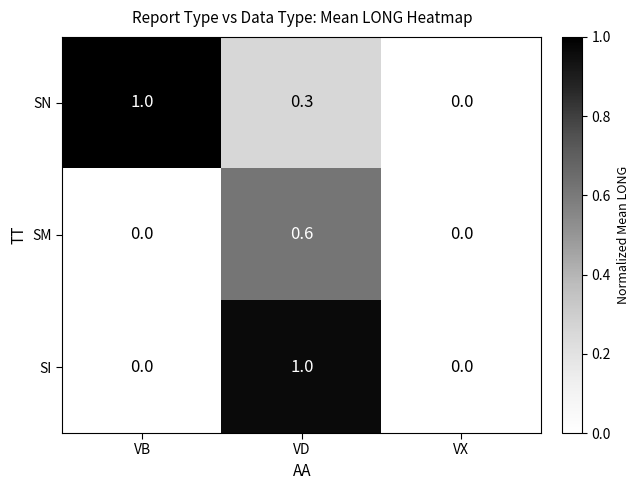

List the labels in order of SN value, largest first.

VB, VD, VX